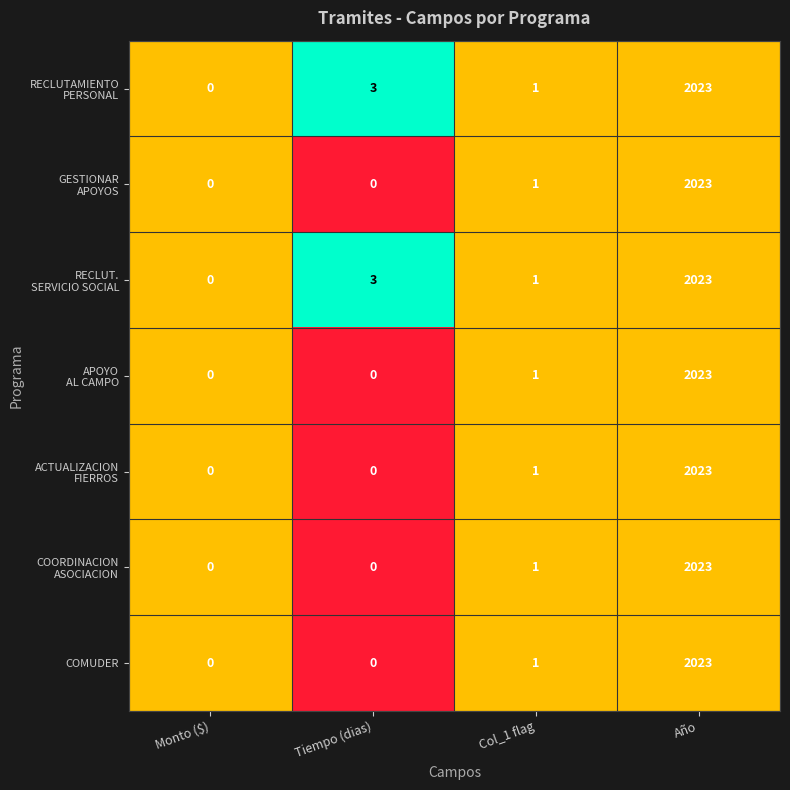

How many distinct data groups are displayed?

7